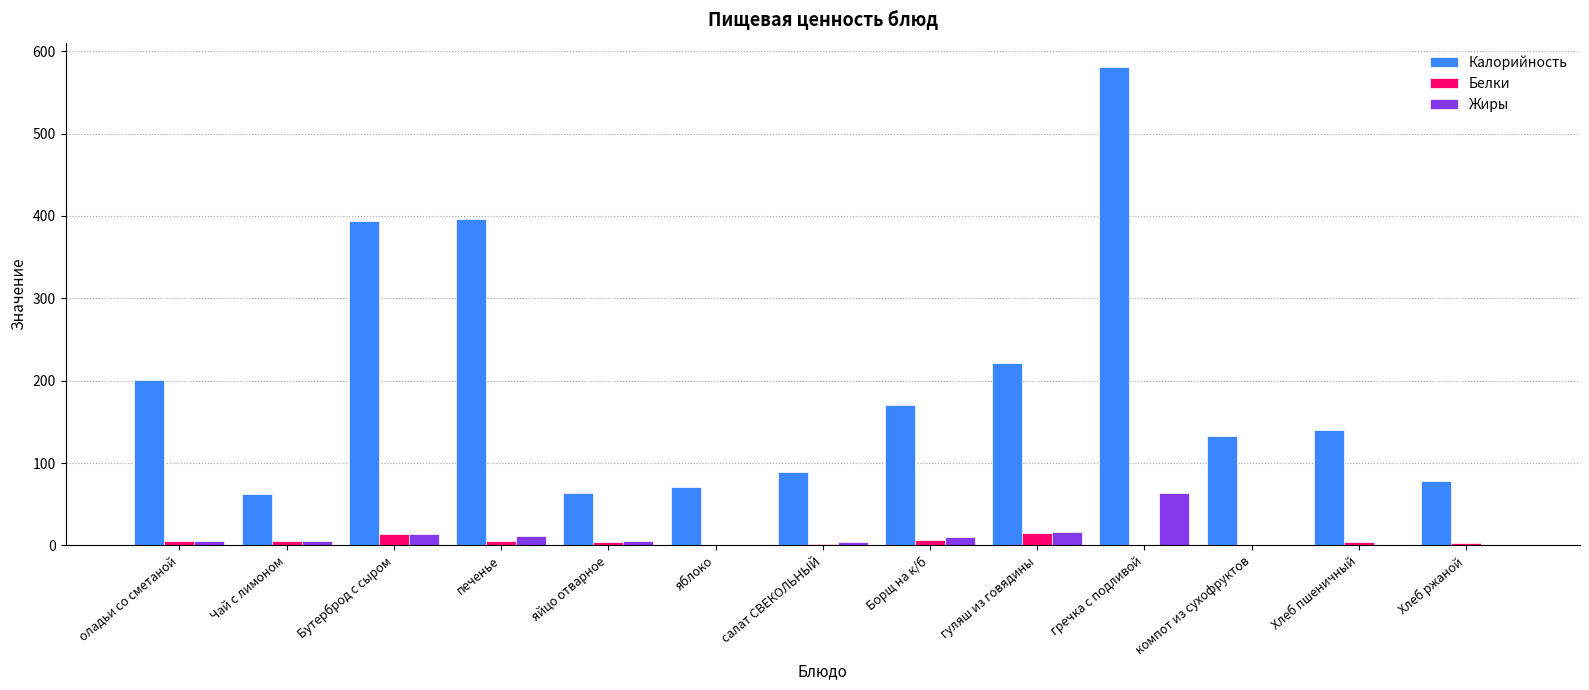

Where is Калорийность nearest to the value 321?

Бутерброд с сыром